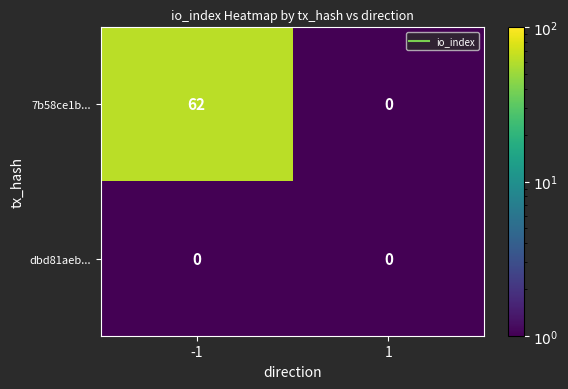

What is the total value across all series at 1?

0